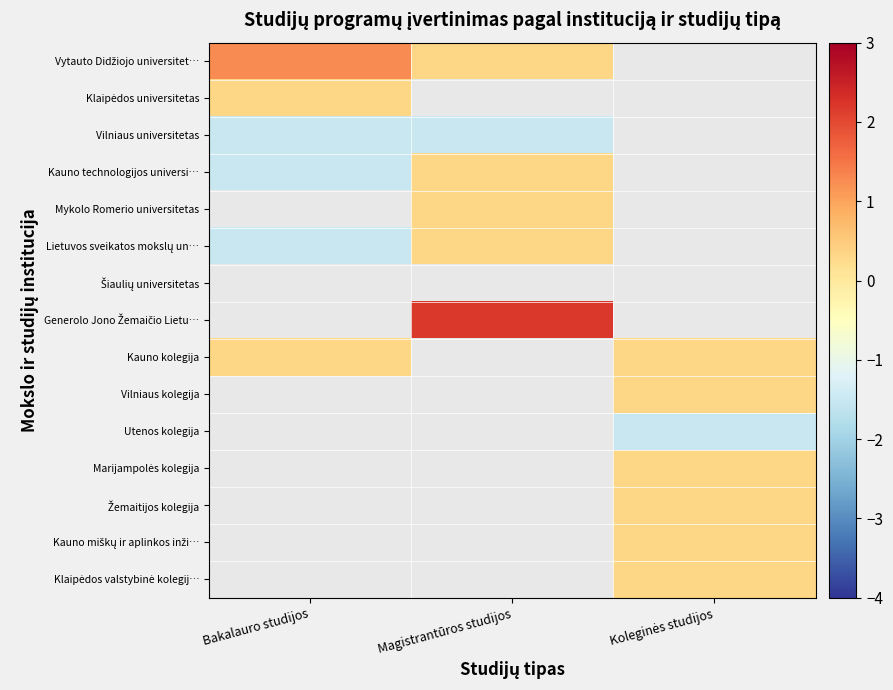

The Vytauto Didžiojo universitet… series shows 0.2 at Magistrantūros studijos. True or false?

False